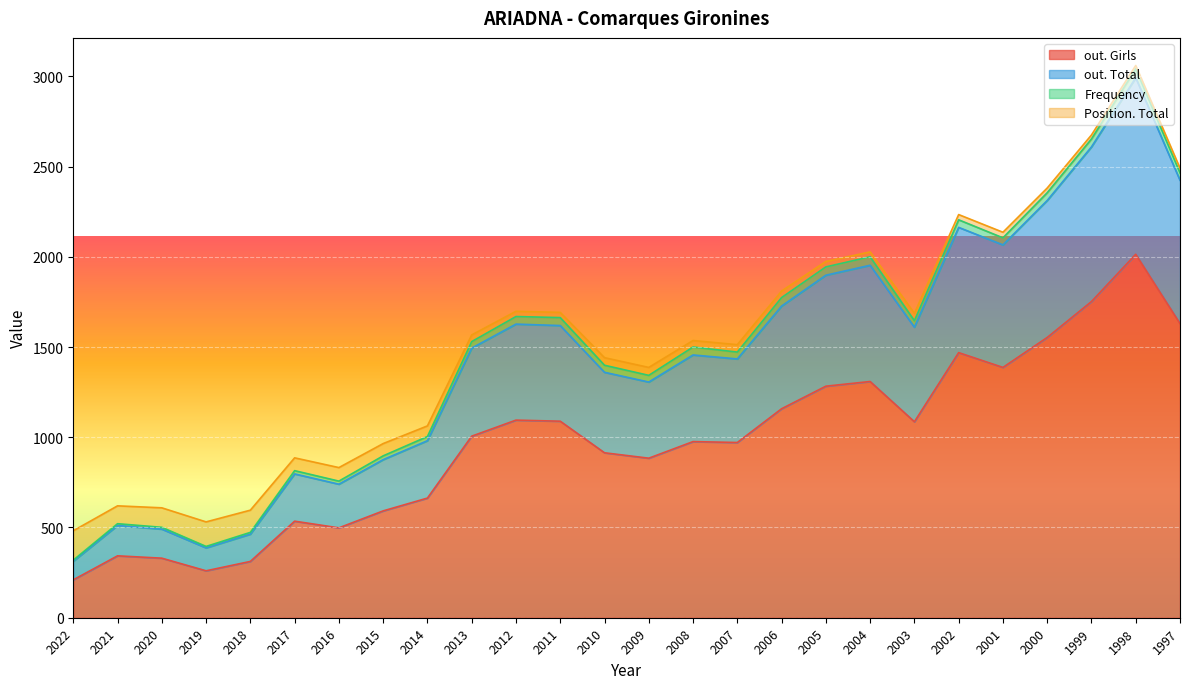

What is the greatest value displayed?

2014